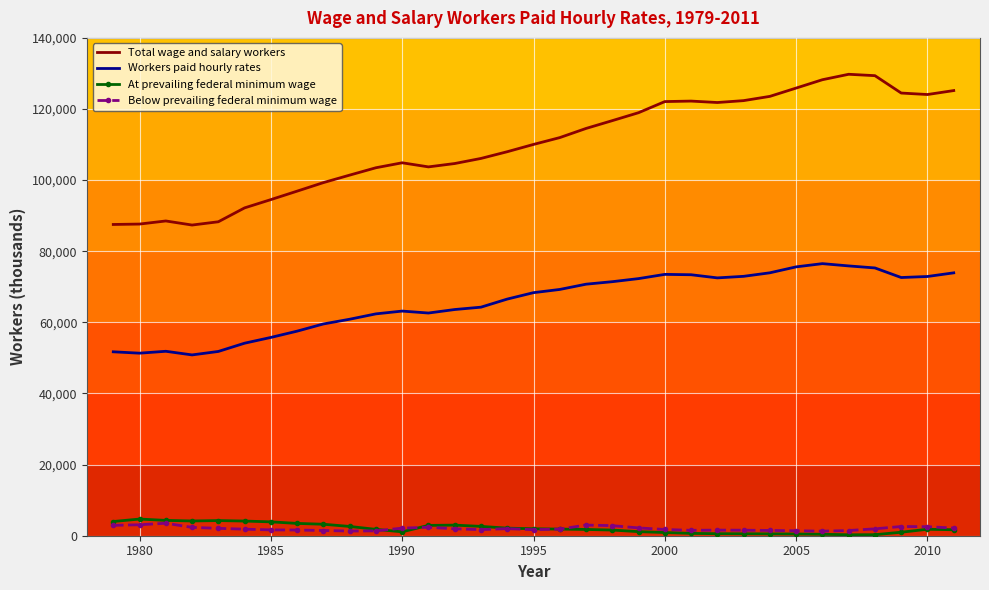

Which series has the largest range (max minus min)?

Total wage and salary workers